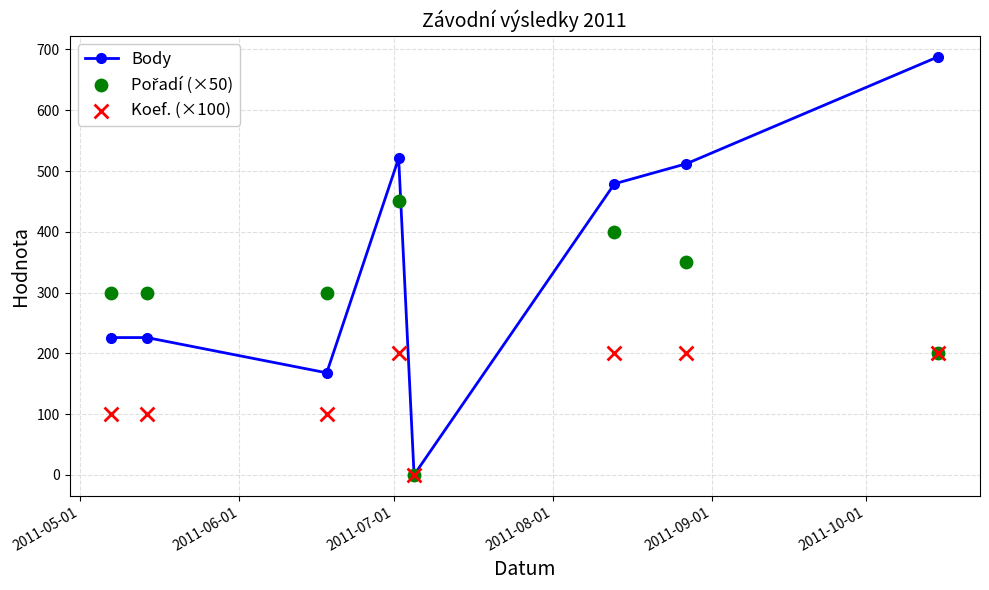

Which series contains the lowest Y value?

Body